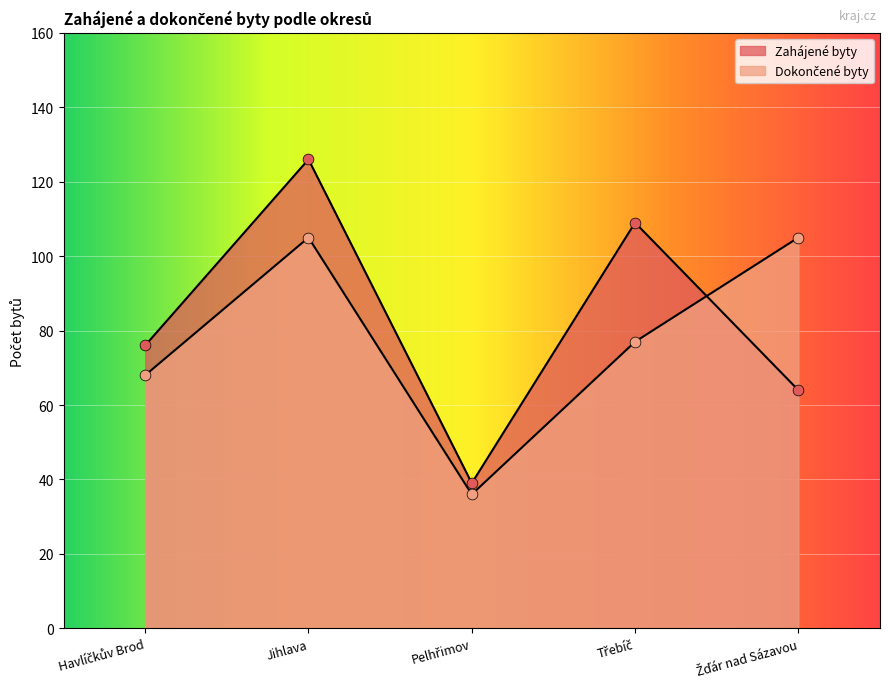

What is the total value across all series at Žďár nad Sázavou?

169